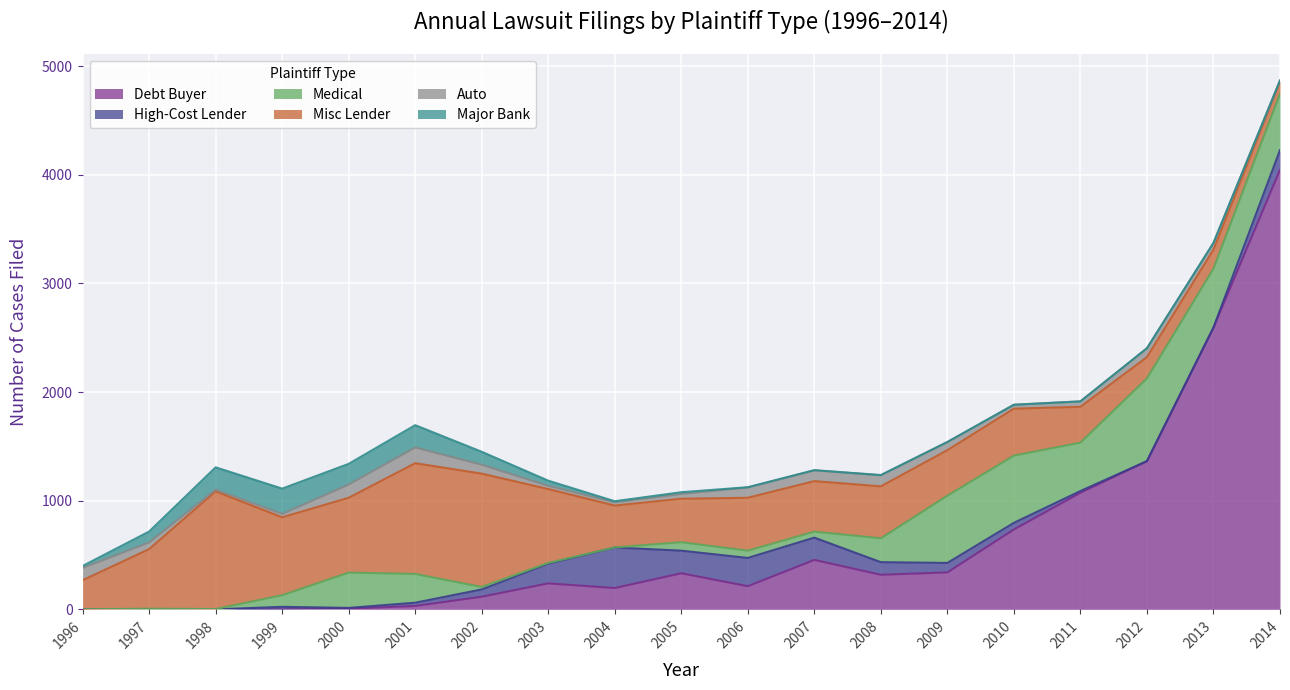

What are all the series names shown in the legend?

Debt Buyer, High-Cost Lender, Medical, Misc Lender, Auto, Major Bank